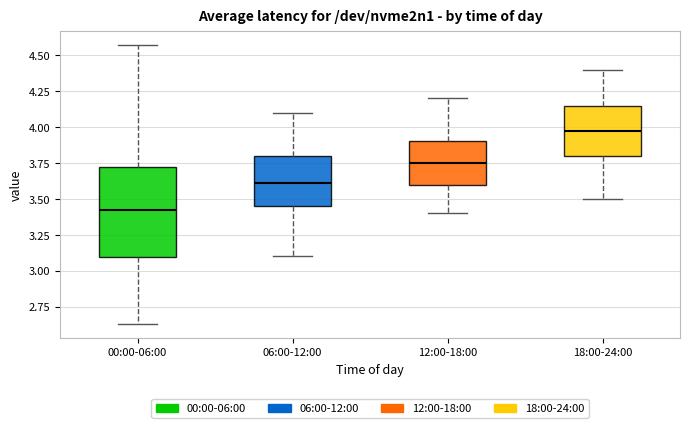

Where does the lower whisker of the box for 12:00-18:00 end on the y-axis? The values are not printed on the chart, so give them approximately, as read against the axis.

3.40